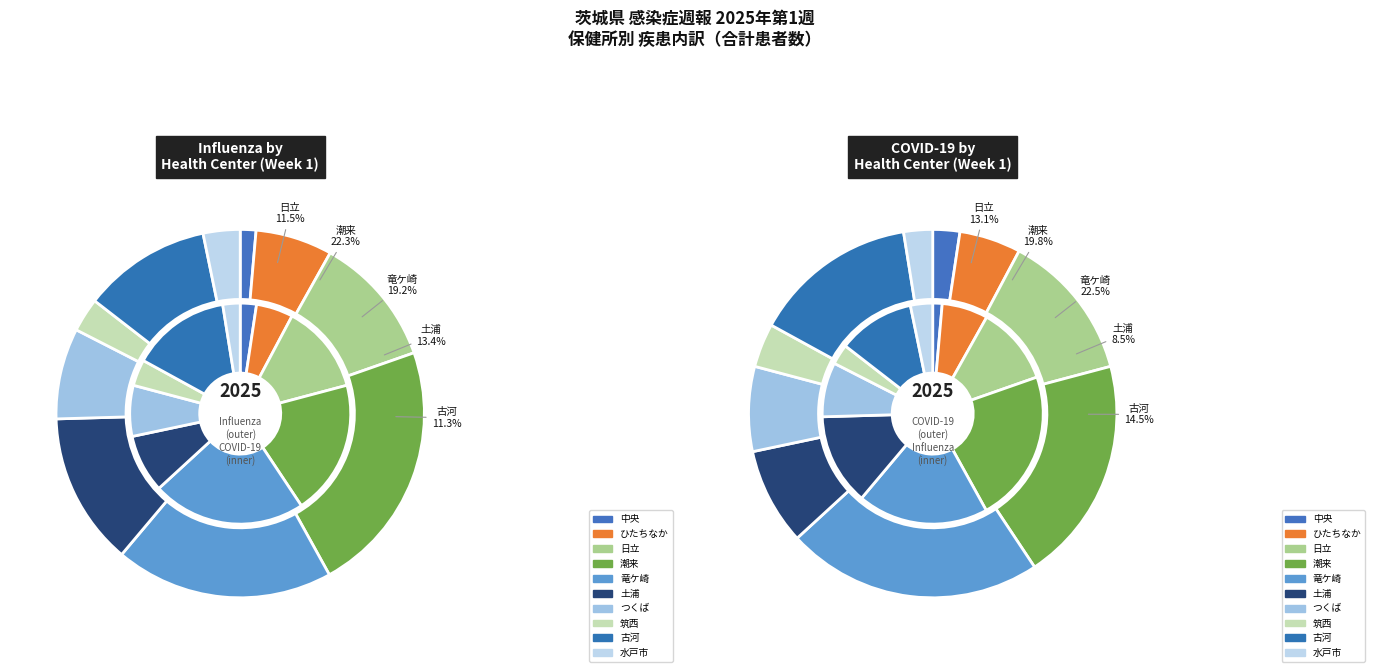

To the nearest percent, what portion does ひたちなか represent?

5%